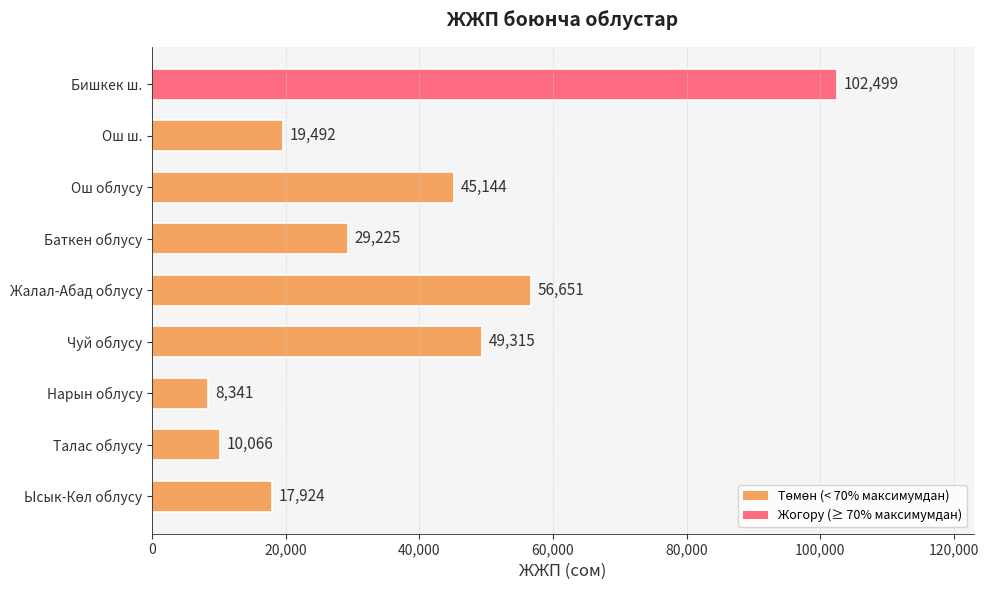

What is the average value?

37629